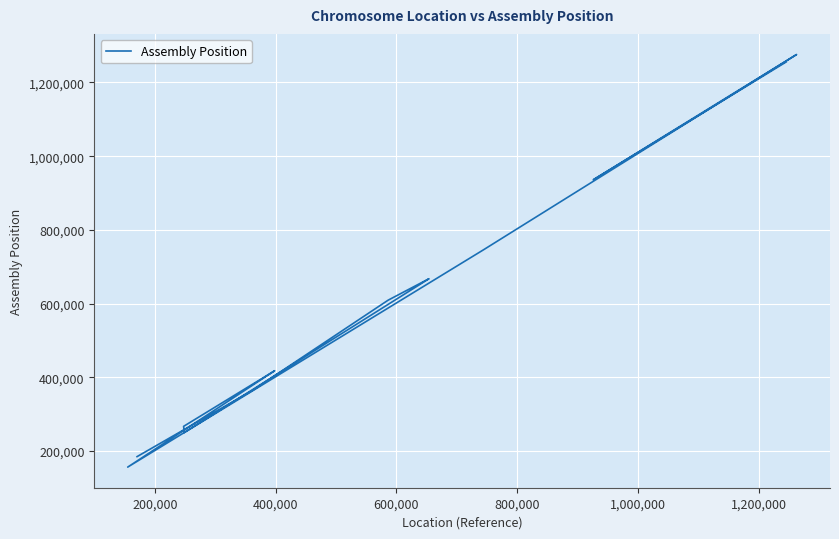

Is this an area chart (filled region under the line)?

No